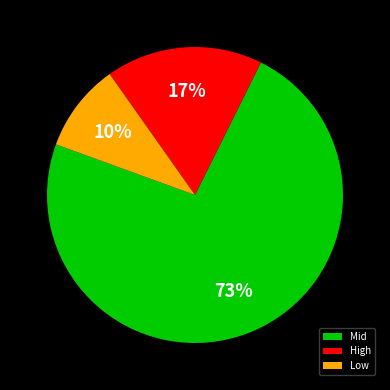

Which has a higher value, Mid or High?

Mid